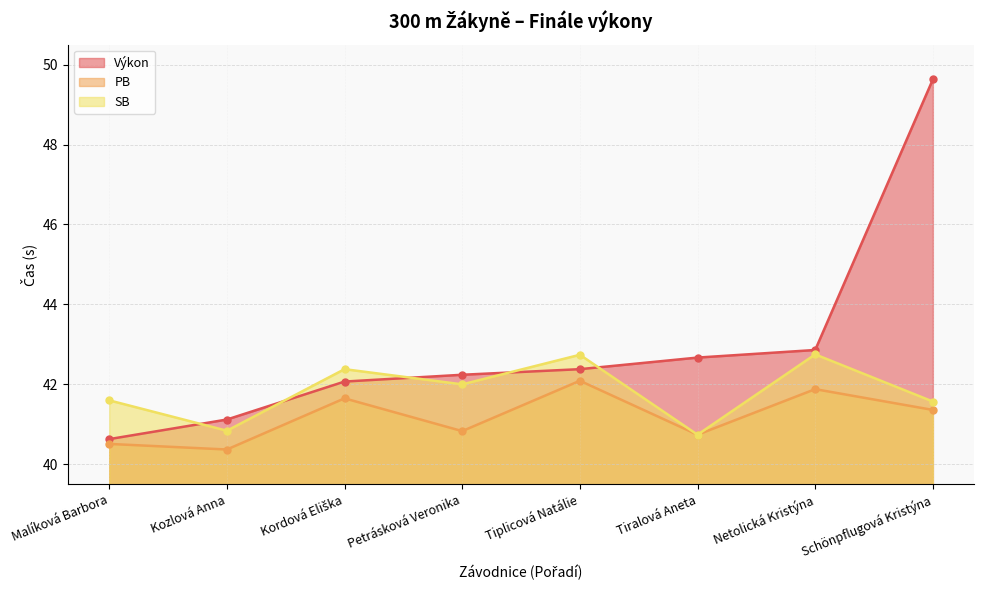

Count the number of categories in the chart.

8